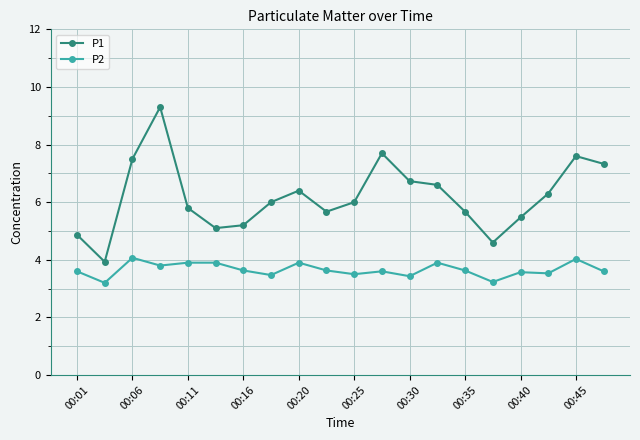

What is the average value of the P1 series?

6.2